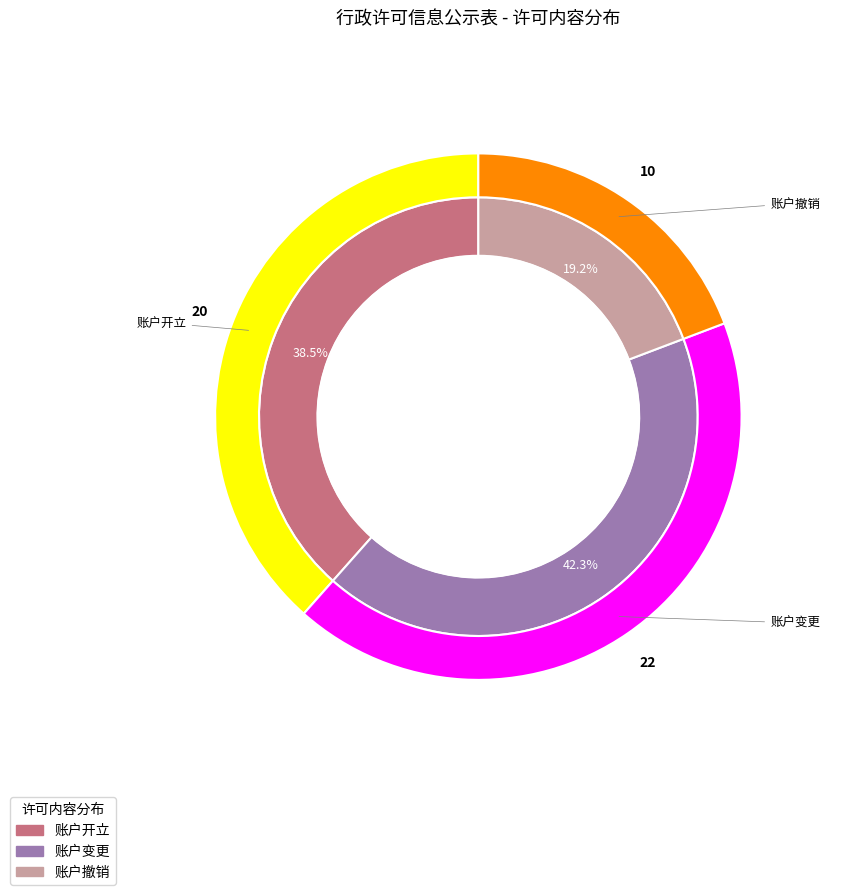

To the nearest percent, what is the combined percentage of 账户撤销 and 账户开立?

58%